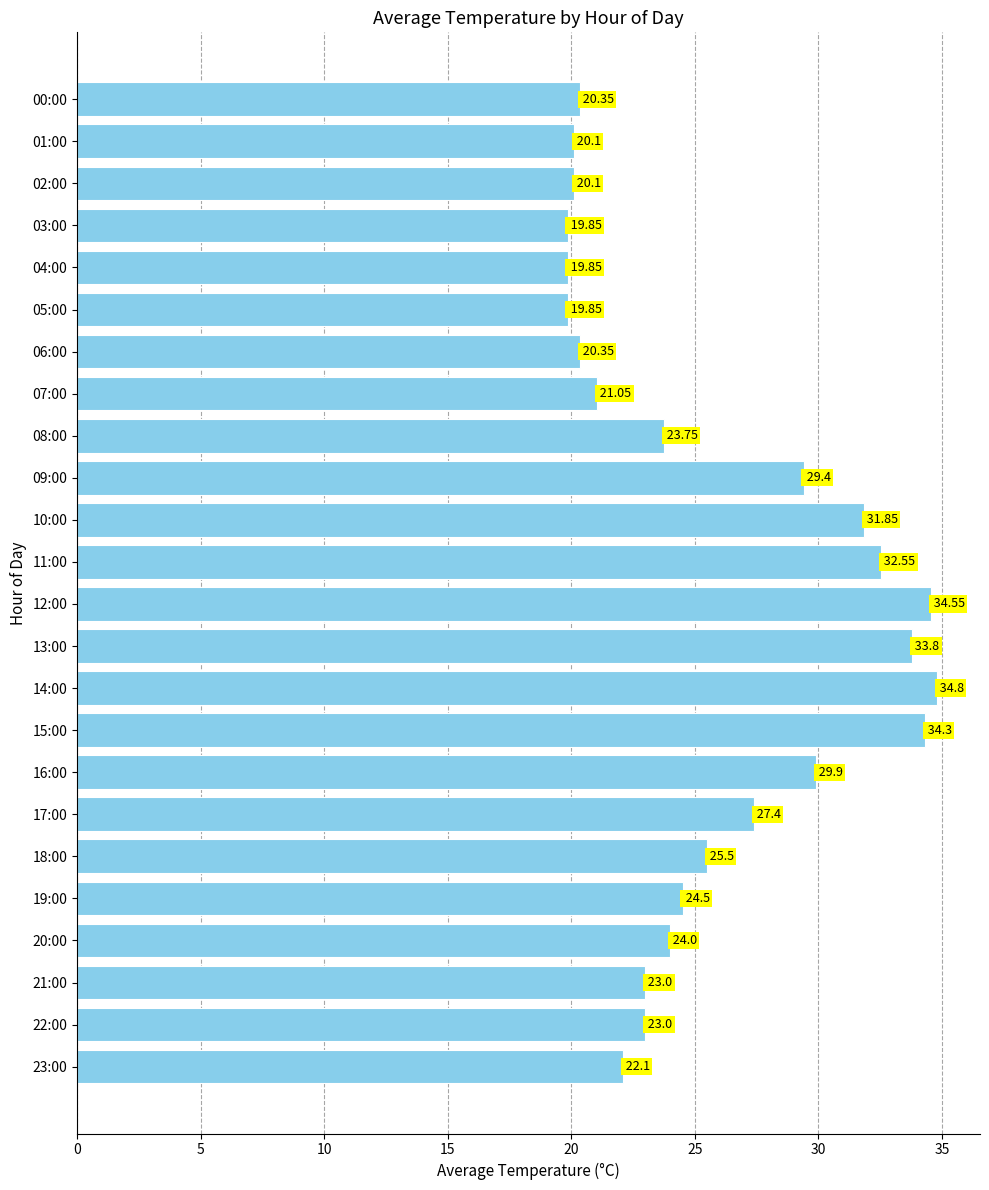

What is the sum of all values?

615.9